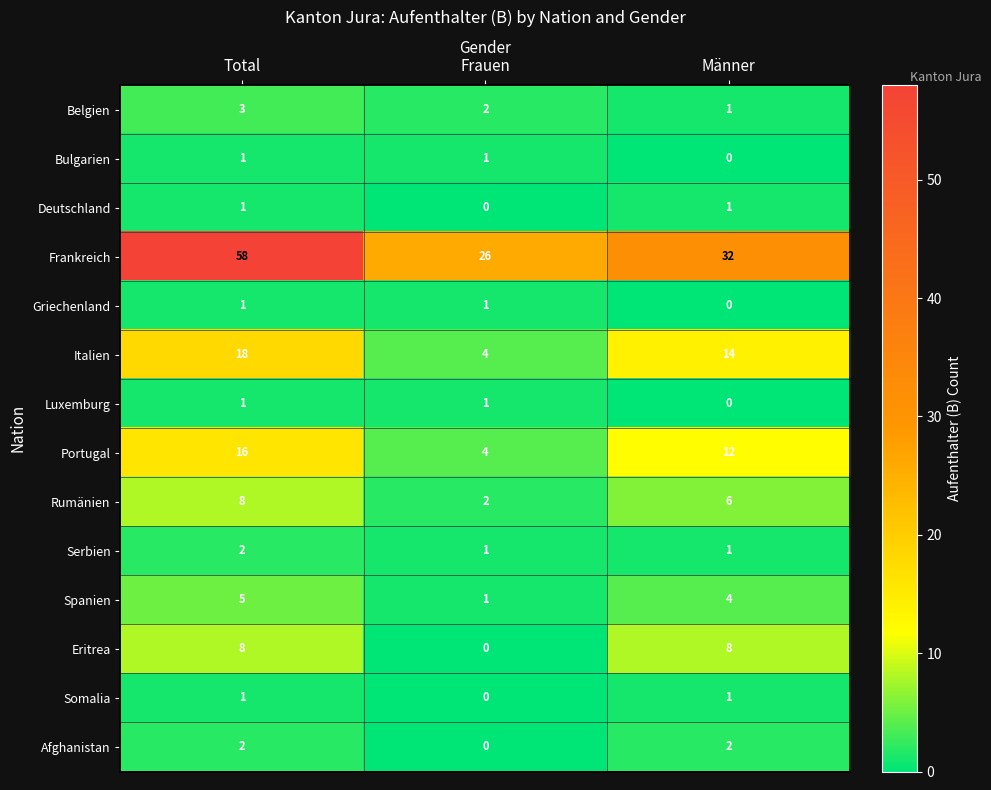

Which category has the lowest value in the Eritrea series?

Frauen